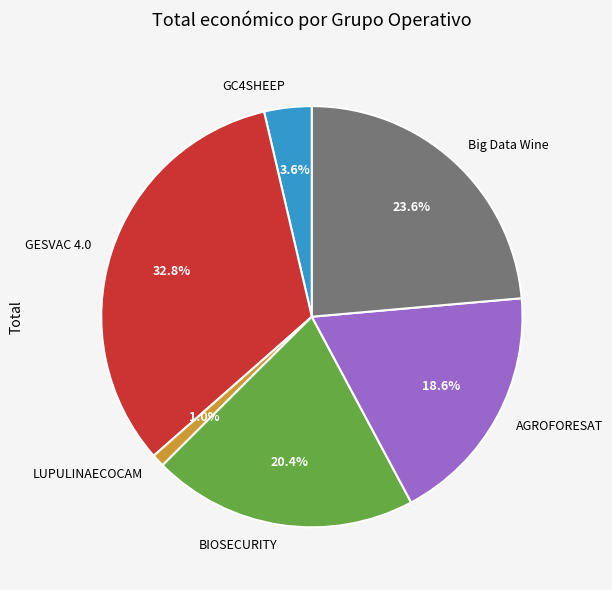

Which has a higher value, LUPULINAECOCAM or GC4SHEEP?

GC4SHEEP